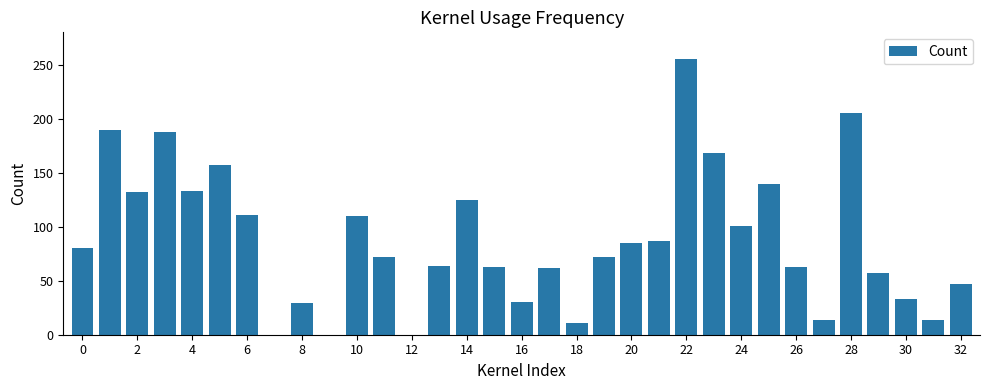

How many series are shown in this chart?

1